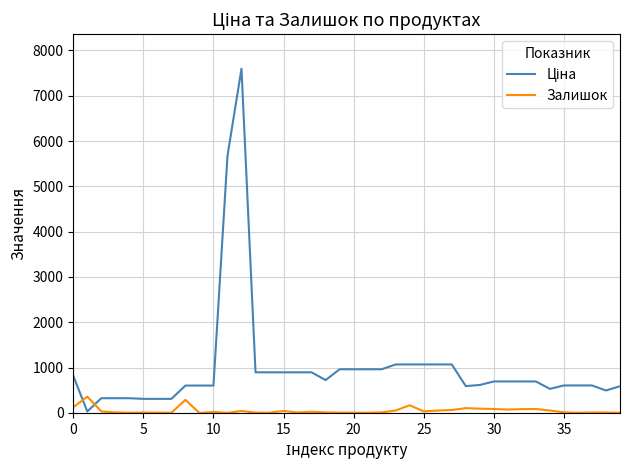

What is the maximum value for Залишок?

360.0